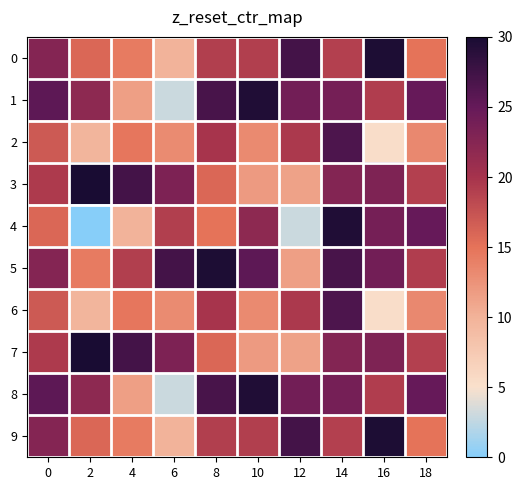

Count the number of data series in this chart.

10